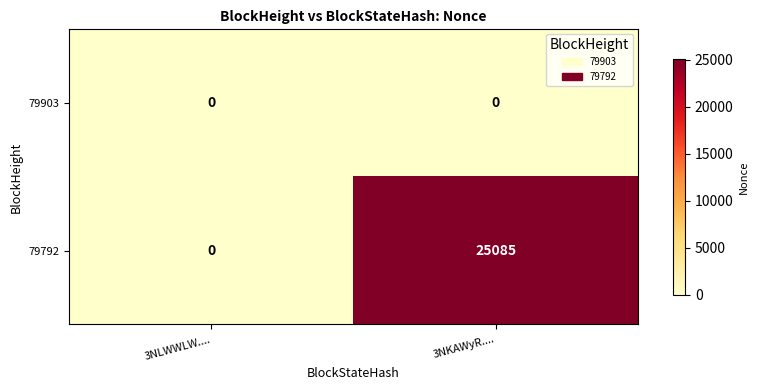

Is it true that 79792 equals 0 at 3NLWWLW....?

True